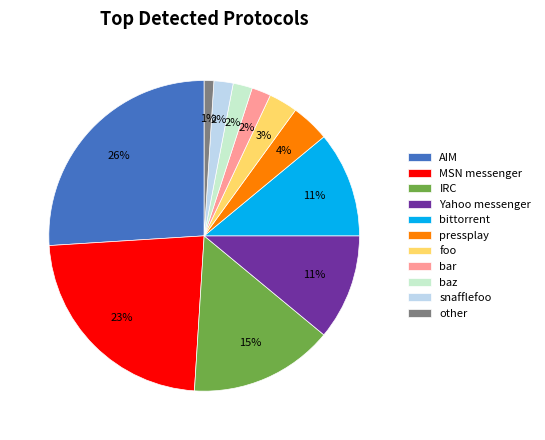

To the nearest percent, what percentage of the pie is MSN messenger?

23%